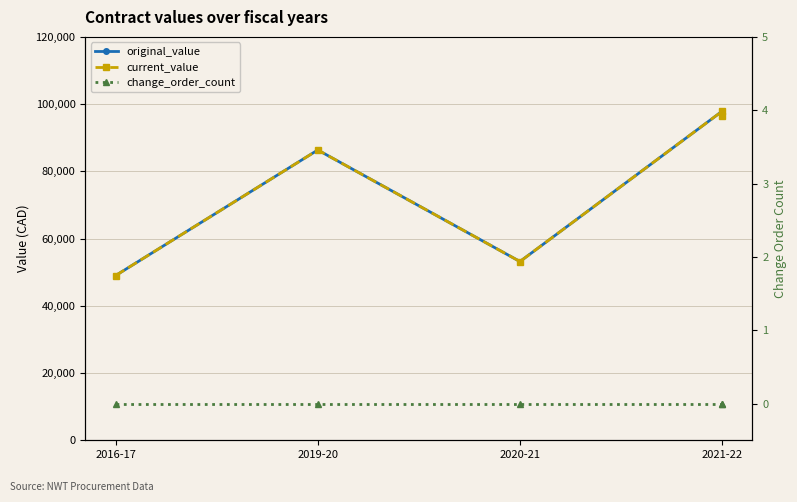

True or false: change_order_count and current_value intersect in this chart.

False